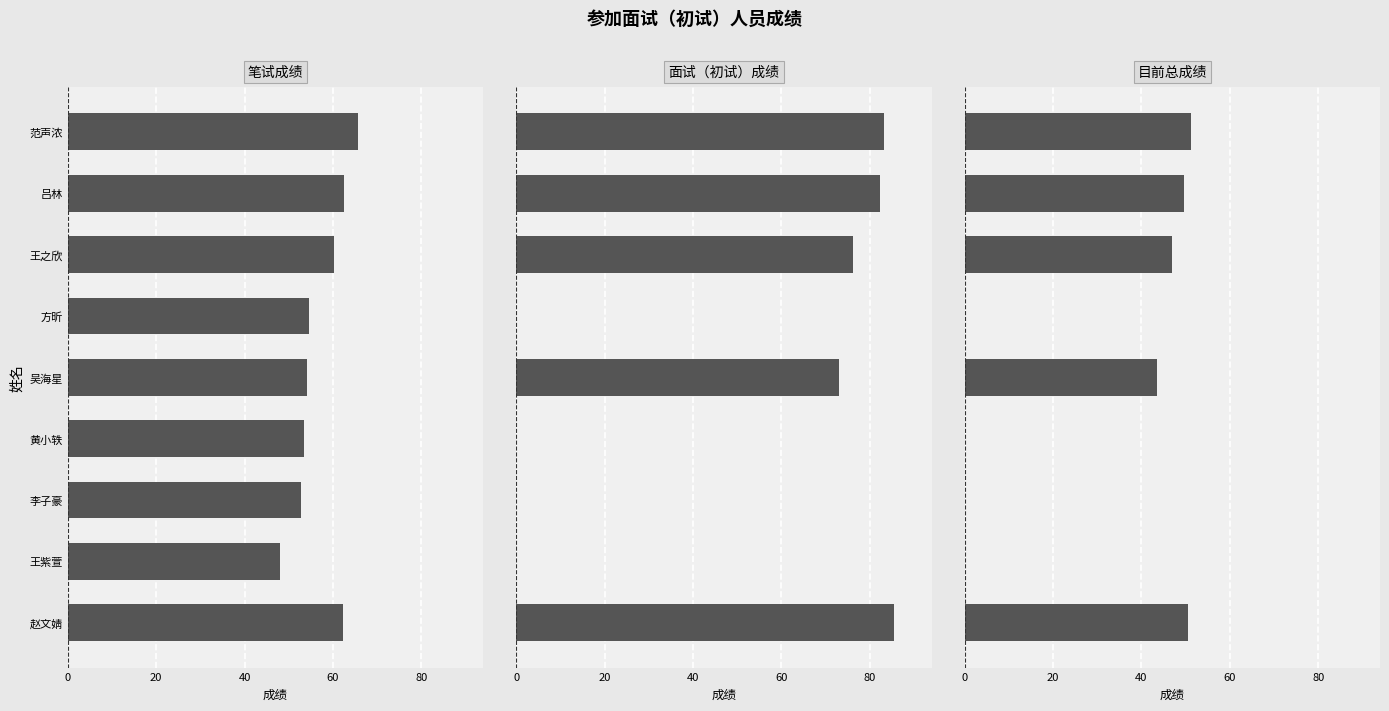

What position from the right is 吕林?

8